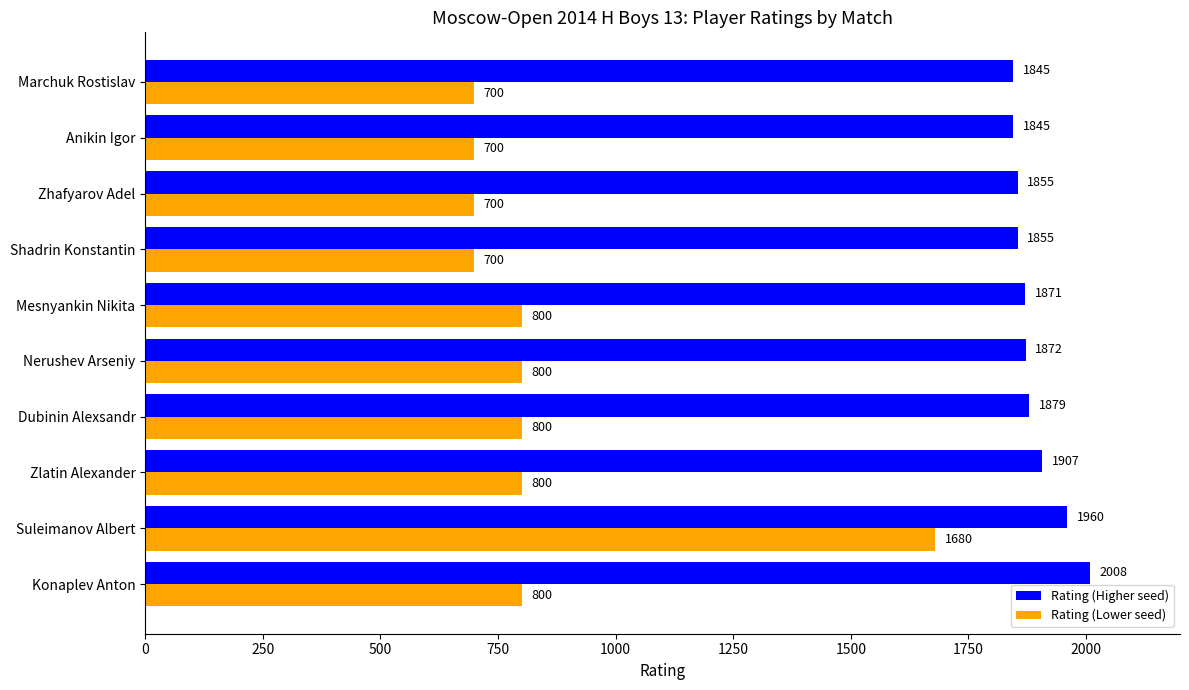

What is the greatest value displayed?

2008